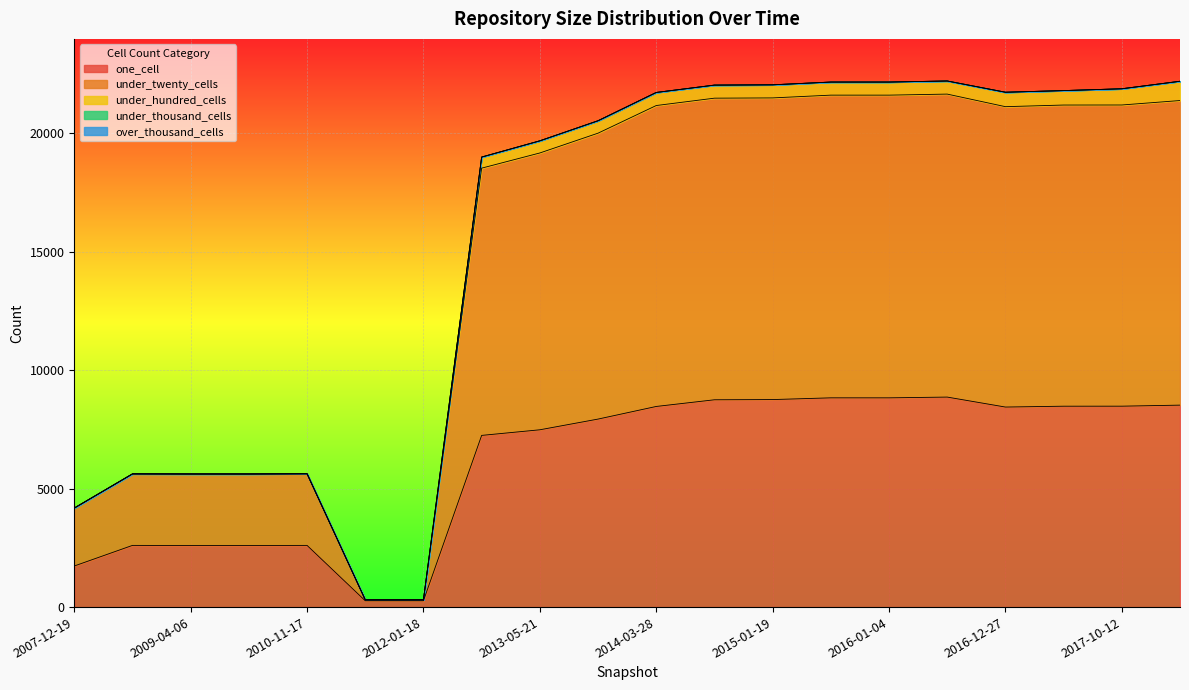

Reading left to right, transcribe all the data shown in this chart.

one_cell: 2007-12-19=1735	2008-06-27=2605	2009-04-06=2602	2010-04-01=2602	2010-11-17=2605	2011-02-21=267	2012-01-18=267	2013-02-20=7250	2013-05-21=7487	2013-12-20=7939	2014-03-28=8472	2014-09-08=8754	2015-01-19=8763	2015-07-03=8836	2016-01-04=8836	2016-07-04=8868	2016-12-27=8447	2017-04-12=8483	2017-10-12=8484	2017-12-22=8528
under_twenty_cells: 2007-12-19=2447	2008-06-27=3020	2009-04-06=3019	2010-04-01=3019	2010-11-17=3022	2011-02-21=41	2012-01-18=41	2013-02-20=11285	2013-05-21=11689	2013-12-20=12073	2014-03-28=12707	2014-09-08=12736	2015-01-19=12738	2015-07-03=12782	2016-01-04=12782	2016-07-04=12794	2016-12-27=12684	2017-04-12=12717	2017-10-12=12718	2017-12-22=12862
under_hundred_cells: 2007-12-19=0	2008-06-27=0	2009-04-06=0	2010-04-01=0	2010-11-17=4	2011-02-21=0	2012-01-18=0	2013-02-20=468	2013-05-21=513	2013-12-20=525	2014-03-28=552	2014-09-08=552	2015-01-19=553	2015-07-03=553	2016-01-04=553	2016-07-04=554	2016-12-27=610	2017-04-12=610	2017-10-12=685	2017-12-22=814
under_thousand_cells: 2007-12-19=0	2008-06-27=0	2009-04-06=0	2010-04-01=0	2010-11-17=0	2011-02-21=0	2012-01-18=0	2013-02-20=0	2013-05-21=0	2013-12-20=0	2014-03-28=0	2014-09-08=0	2015-01-19=0	2015-07-03=0	2016-01-04=0	2016-07-04=0	2016-12-27=0	2017-04-12=0	2017-10-12=0	2017-12-22=0
over_thousand_cells: 2007-12-19=0	2008-06-27=0	2009-04-06=0	2010-04-01=0	2010-11-17=0	2011-02-21=0	2012-01-18=0	2013-02-20=0	2013-05-21=0	2013-12-20=0	2014-03-28=0	2014-09-08=0	2015-01-19=0	2015-07-03=0	2016-01-04=0	2016-07-04=0	2016-12-27=0	2017-04-12=0	2017-10-12=0	2017-12-22=0